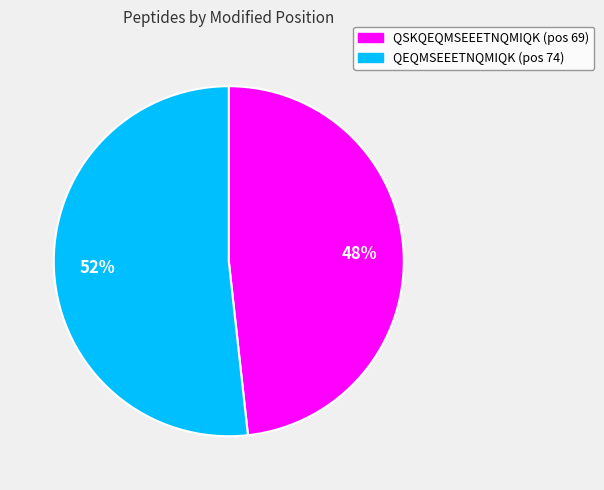

What percentage is the QSKQEQMSEEETNQMIQK slice, to the nearest percent?

48%